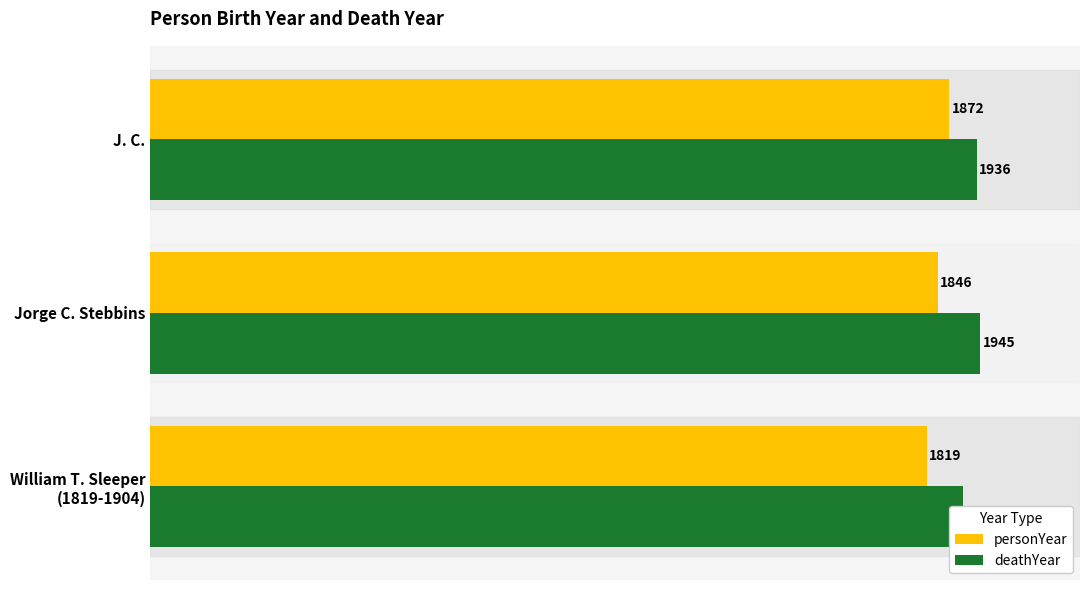

Between J. C. and William T. Sleeper (1819-1904), which is larger?

J. C.